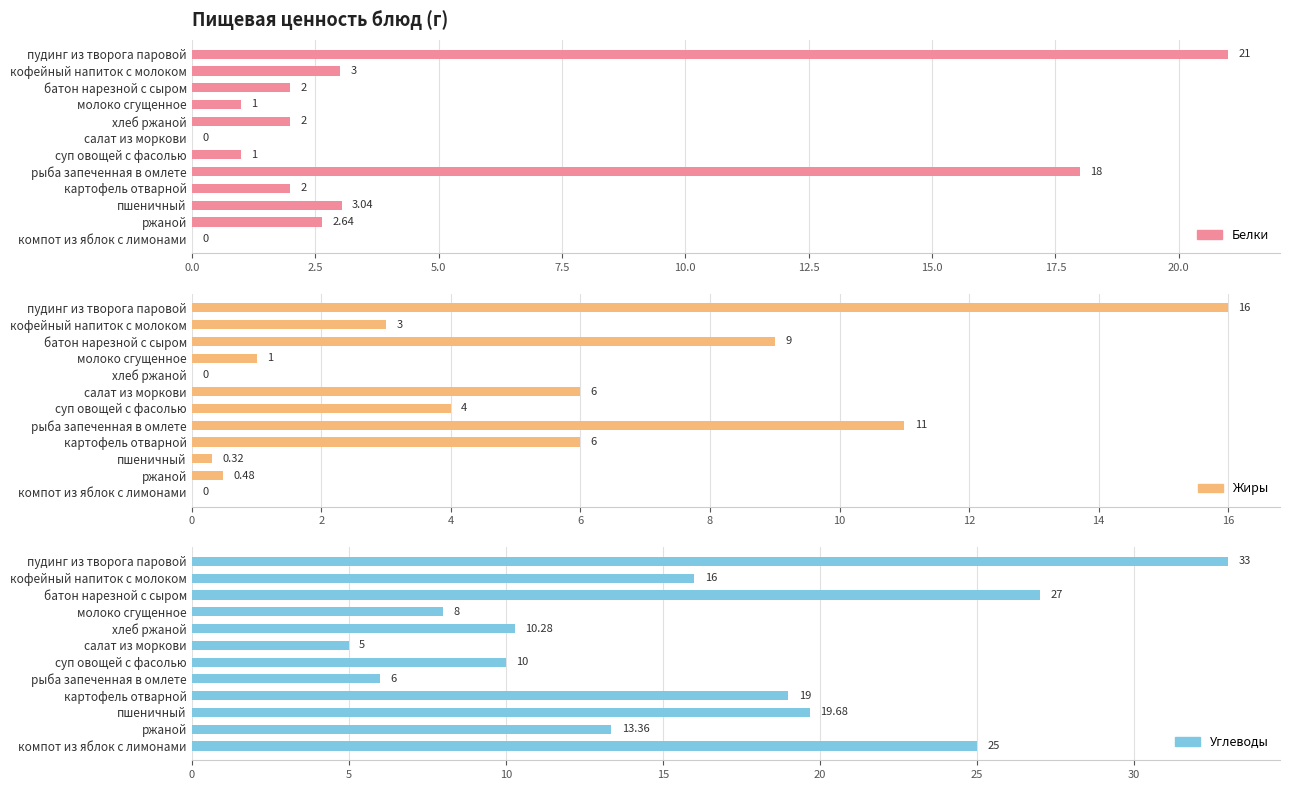

Reading left to right, transcribe all the data shown in this chart.

Белки: 21.0	3.0	2.0	1.0	2.0	0.0	1.0	18.0	2.0	3.0	2.6	0.0
Жиры: 16.0	3.0	9.0	1.0	0.0	6.0	4.0	11.0	6.0	0.3	0.5	0.0
Углеводы: 33.0	16.0	27.0	8.0	10.3	5.0	10.0	6.0	19.0	19.7	13.4	25.0